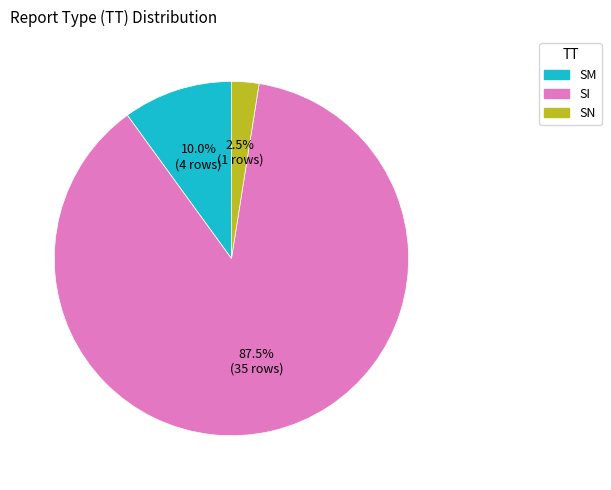

What portion of the pie excludes SN?

97.5%